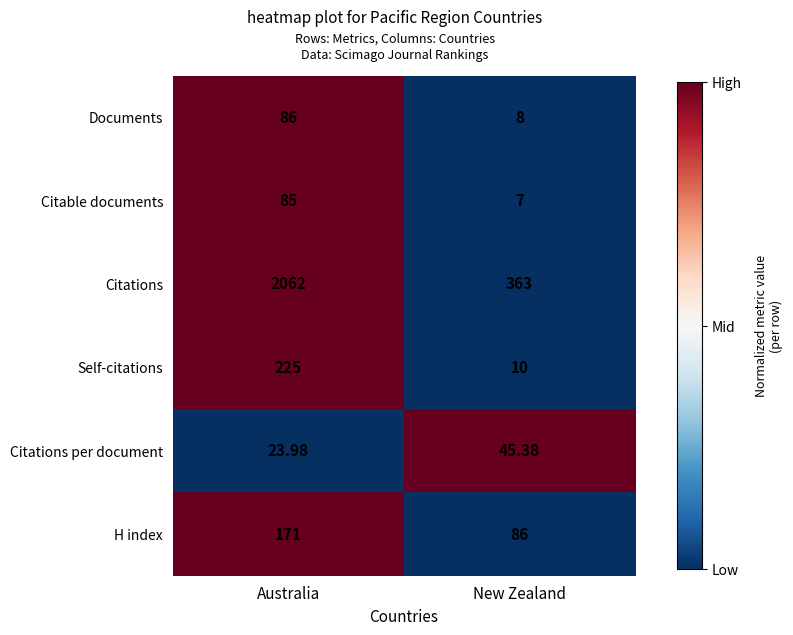

At which category does the chart reach its peak across all series?

Australia